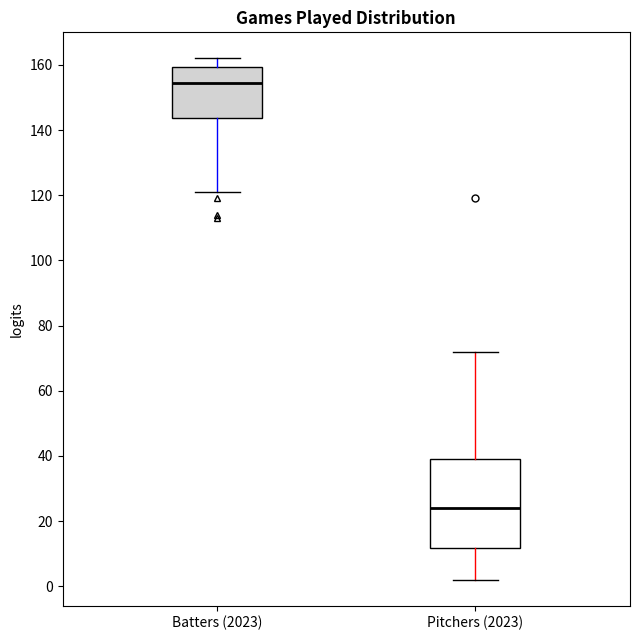

Reading left to right, transcribe this box plot: for each box, give where its median line is, the range the box spans, and where its two whiskers end, as read against the y-axis. The values are not printed on the chart, so give them approximately, as read against the axis.

Batters (2023): median 154, box 144 to 160, whiskers 122 to 162
Pitchers (2023): median 24, box 12 to 40, whiskers 2 to 72